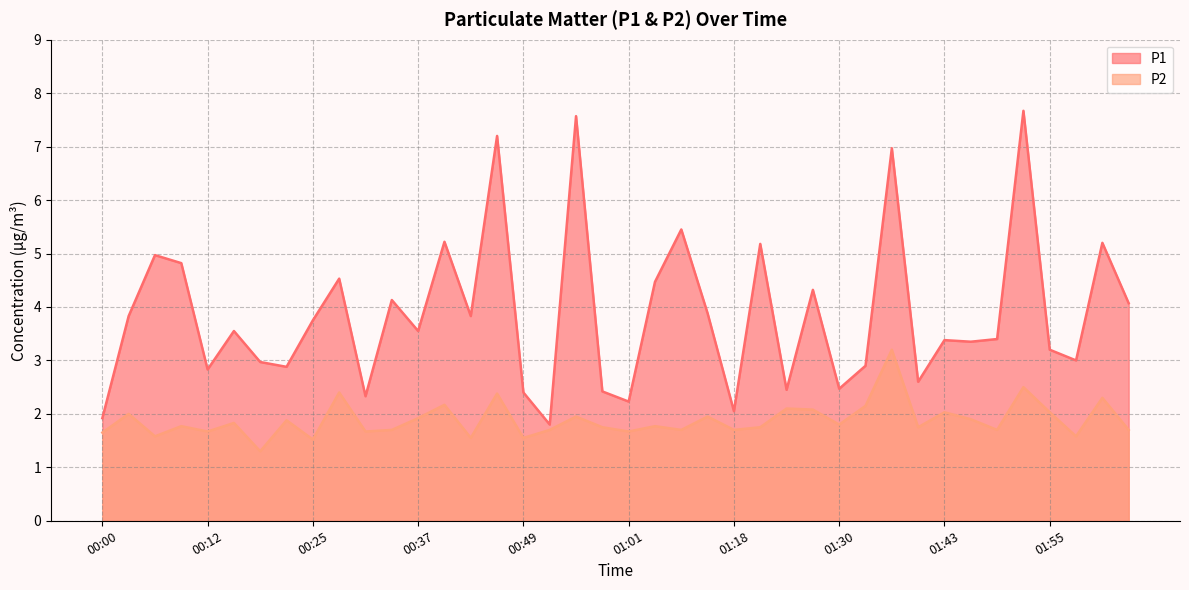

At which label does P1 reach its minimum?

00:52